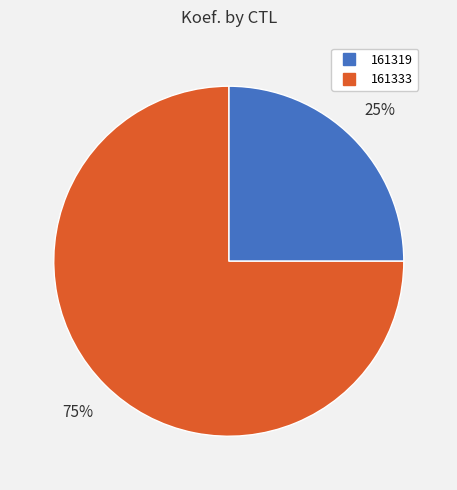

To the nearest percent, what is the difference between the largest and smallest slice percentages?

50%